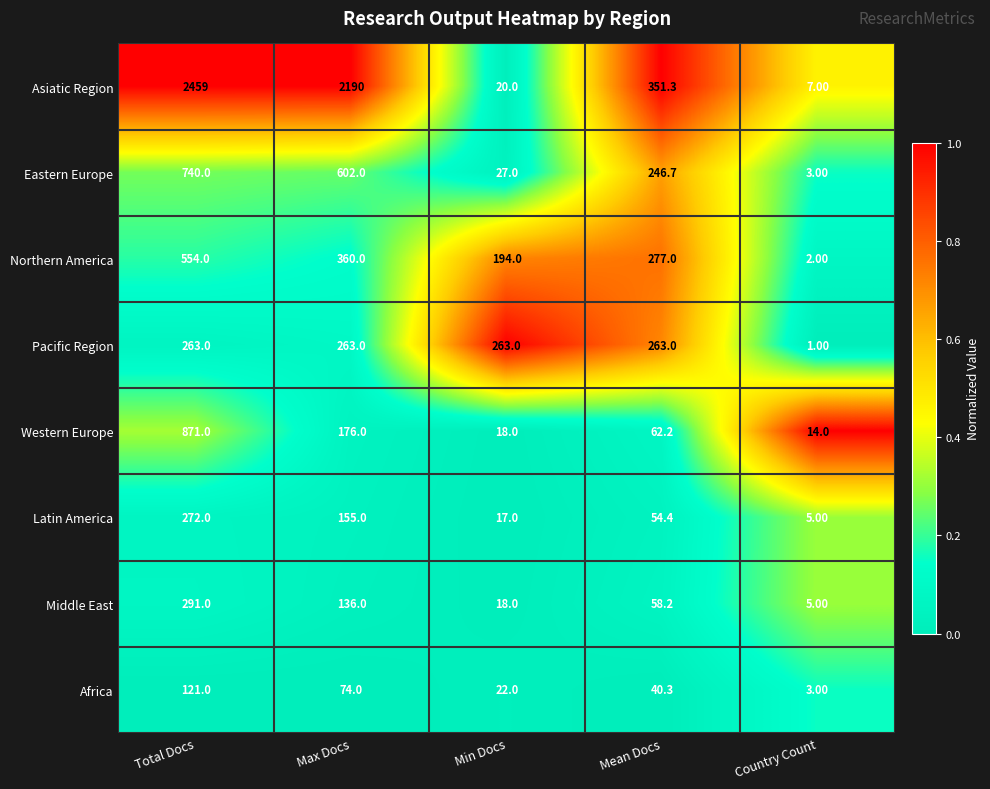

What is the difference between the Africa values at Mean Docs and Min Docs?

18.3